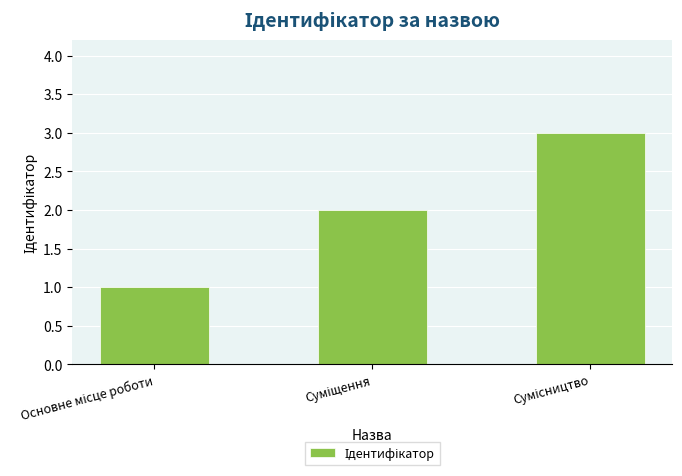

What is the difference between the maximum and minimum values?

2